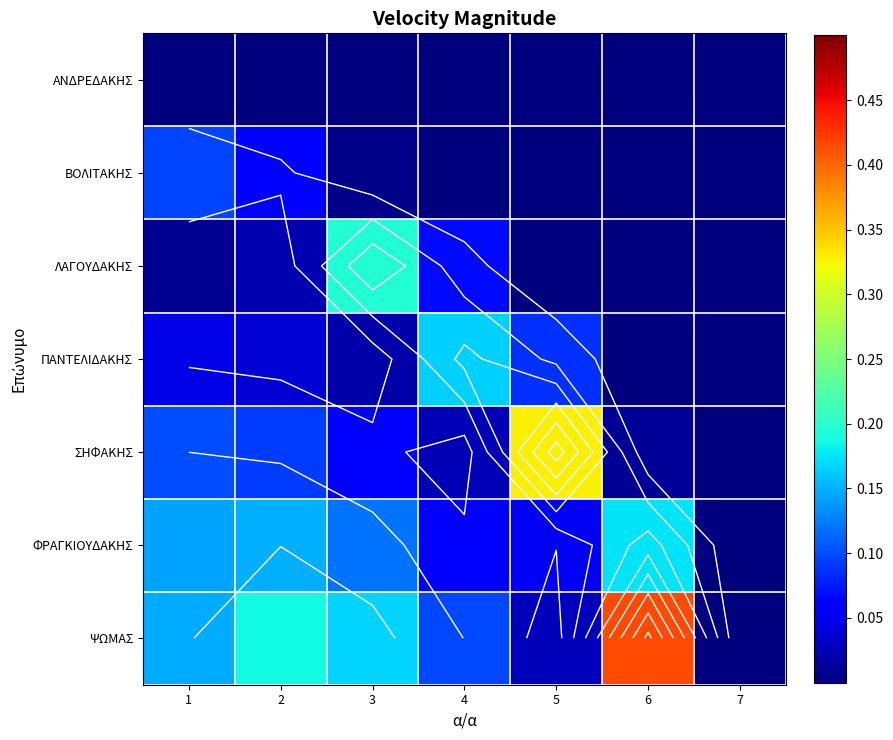

At which label is ΦΡΑΓΚΙΟΥΔΑΚΗΣ closest to 0?

7